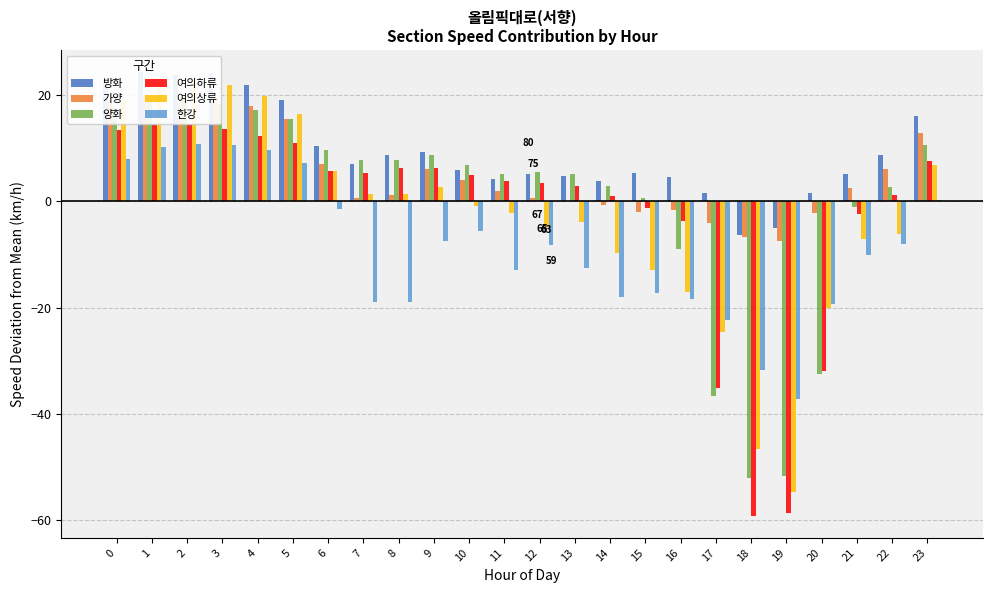

How many bars are there in each group?

6